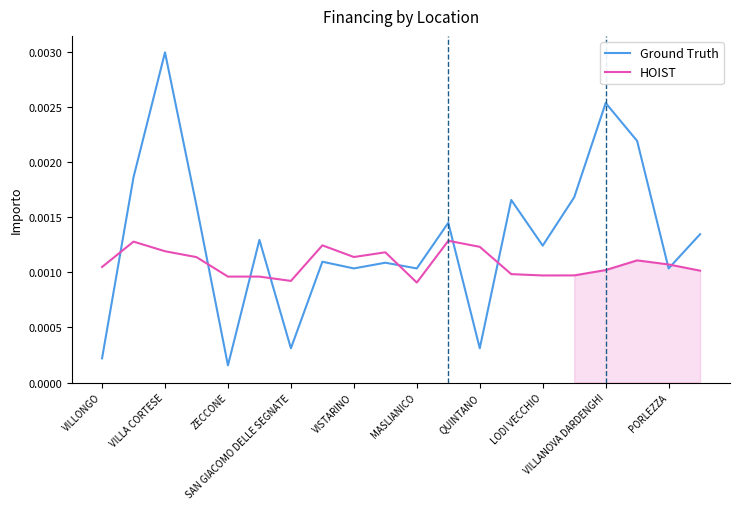

True or false: HOIST has a value of 0.0 at VISTARINO.

True